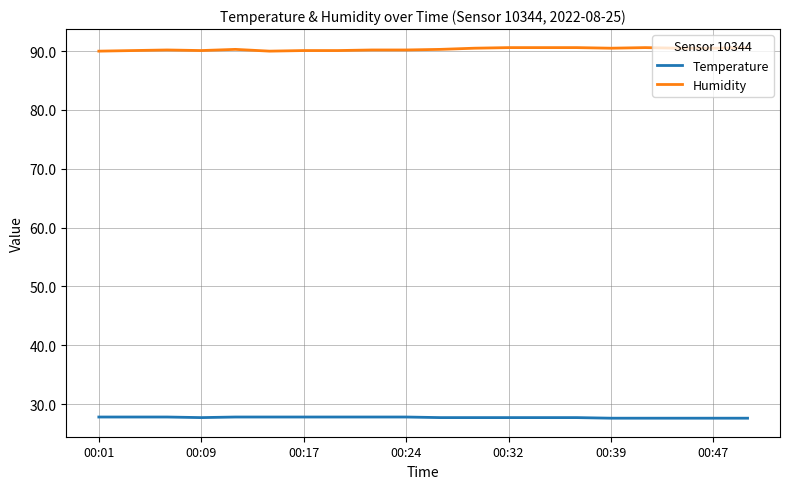

True or false: Temperature and Humidity cross at least once.

False